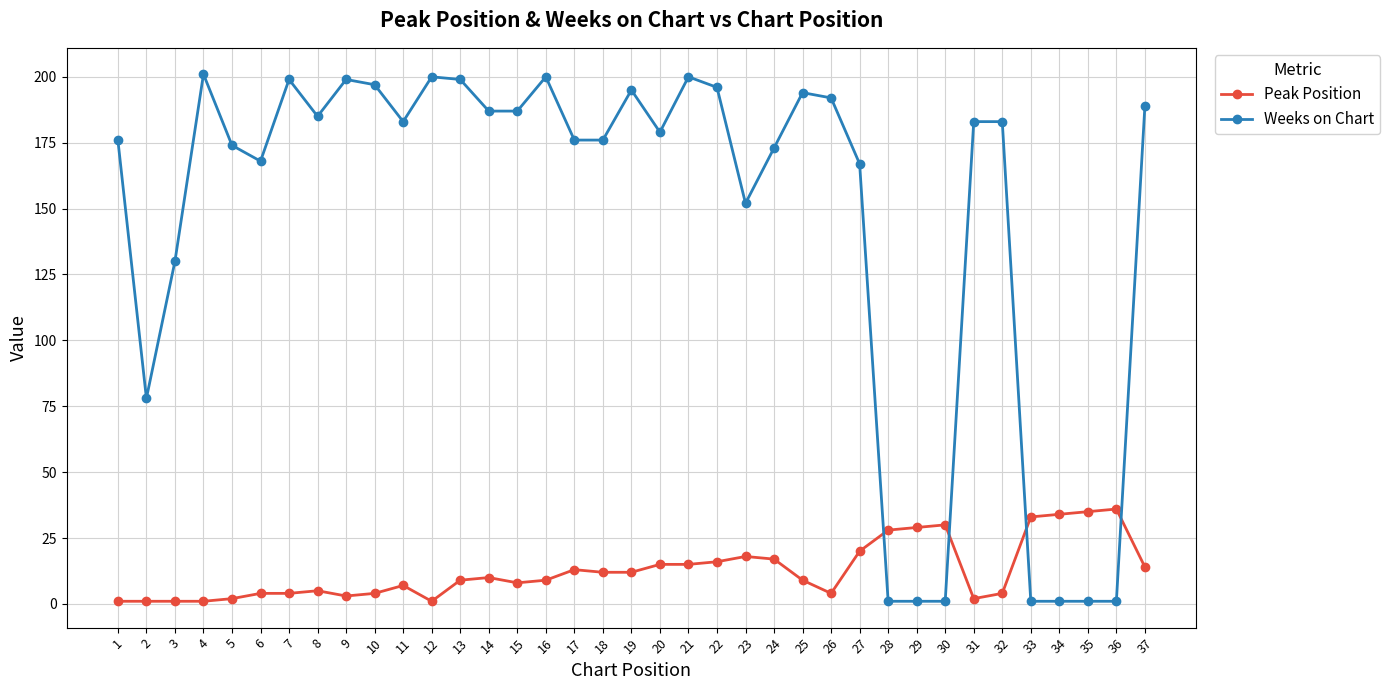

Which series has the widest spread of values?

Weeks on Chart